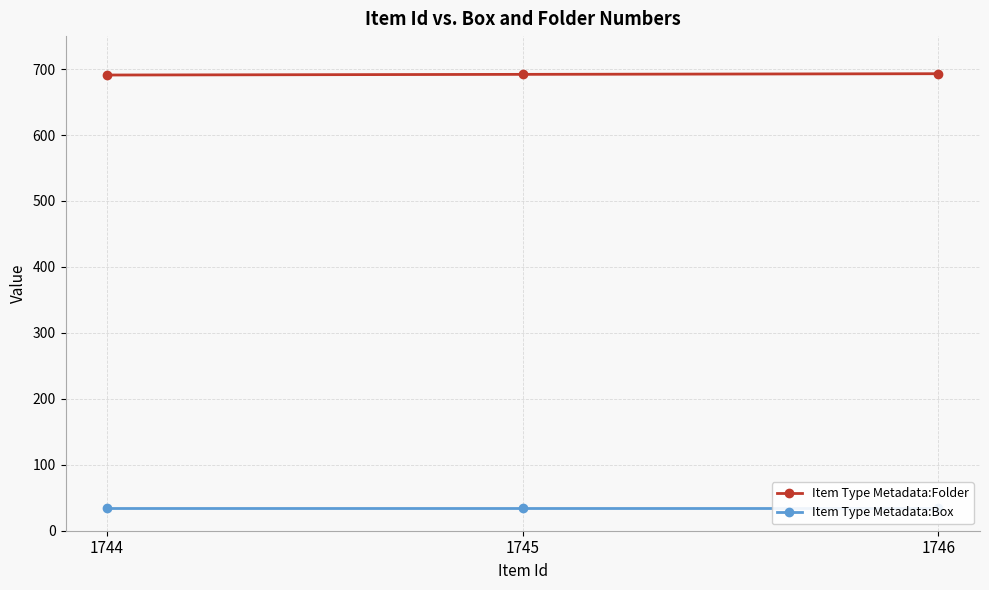

Rank the series by their average value, from highest to lowest.

Item Type Metadata:Folder, Item Type Metadata:Box